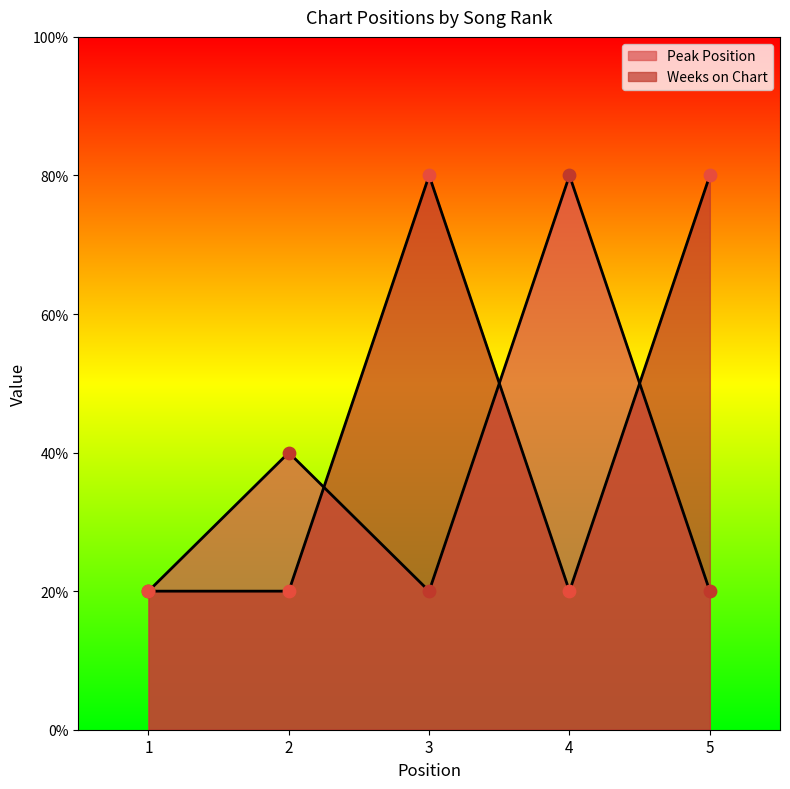

Which series has the largest Y range (max minus min)?

Peak Position